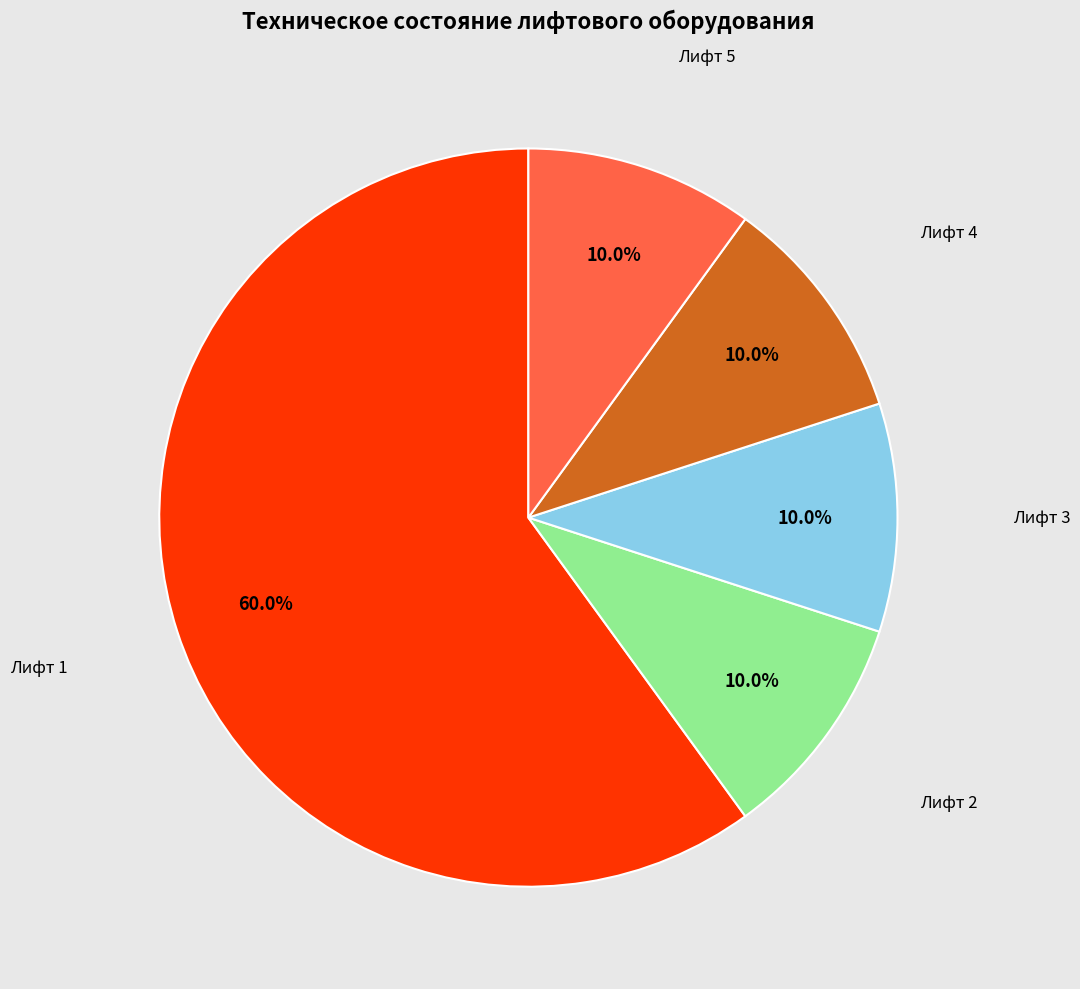

True or false: Лифт 1 accounts for 60% of the total.

True